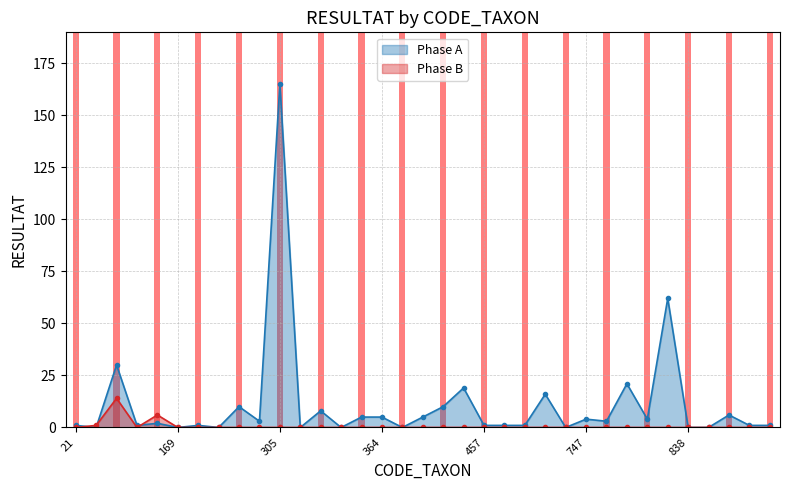

Which series has the largest range (max minus min)?

Phase A